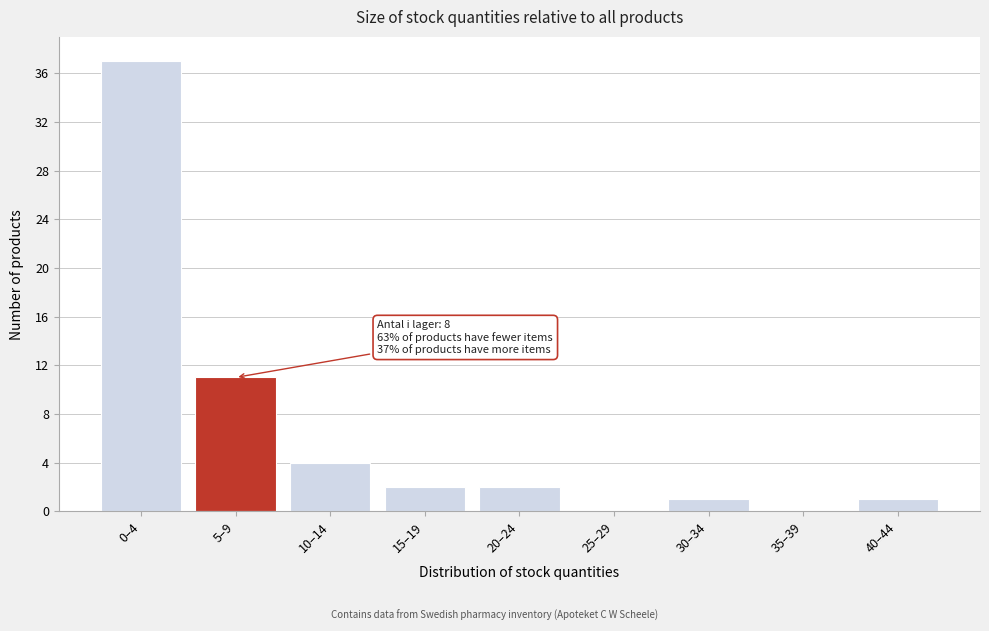

Reading left to right, transcribe all the data shown in this chart.

0–4=37	5–9=11	10–14=4	15–19=2	20–24=2	25–29=0	30–34=1	35–39=0	40–44=1